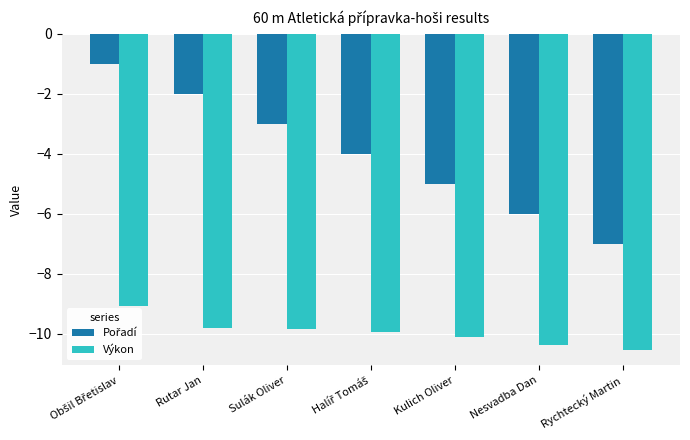

How many categories are shown in the chart?

7